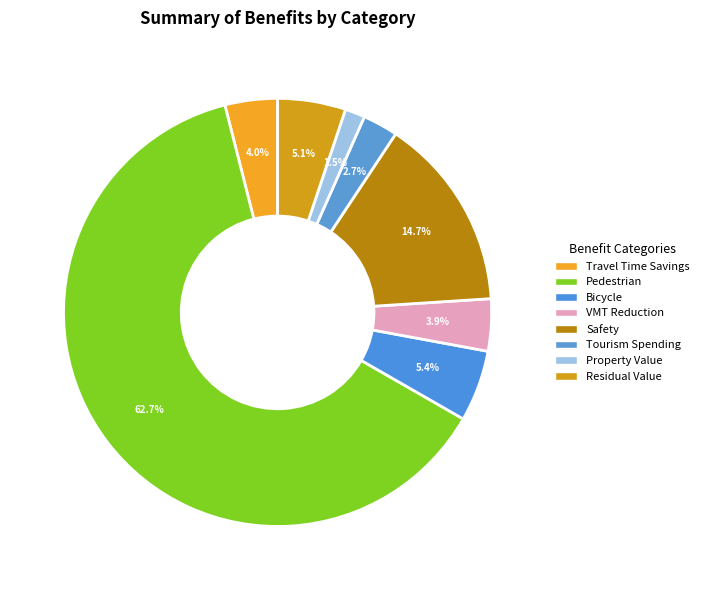

What is the total percentage of VMT Reduction and Travel Time Savings?

7.9%